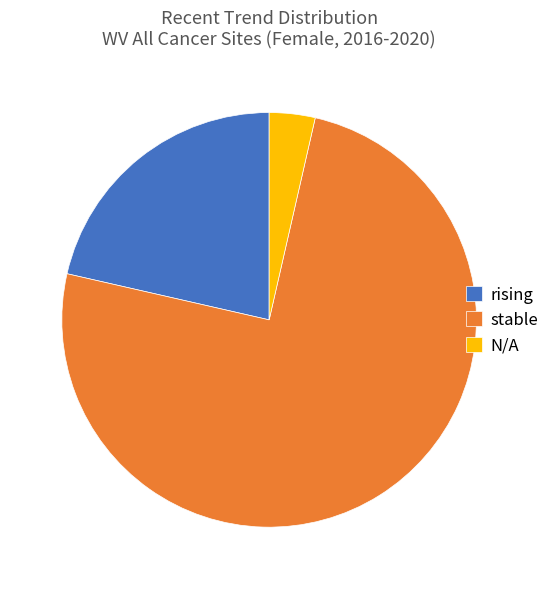

Is the sum of stable and rising greater than half?

Yes